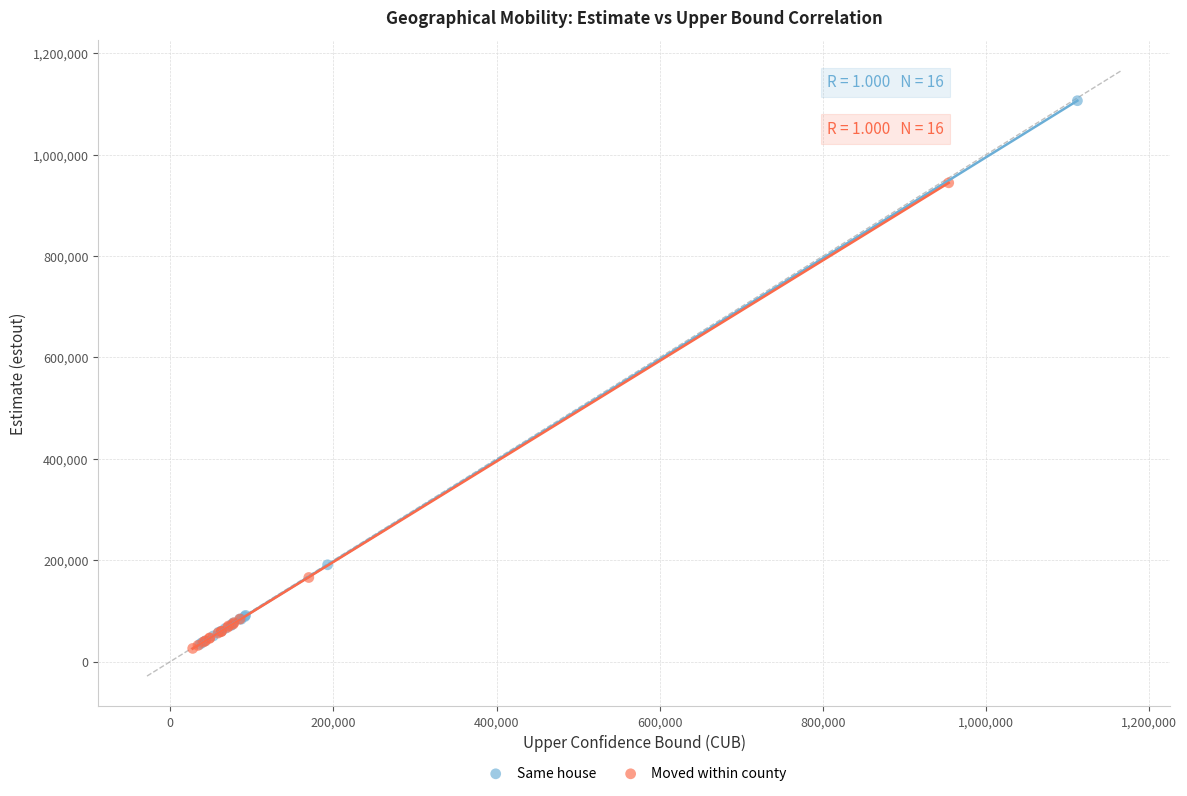

Which series has the widest spread of Y values?

Same house